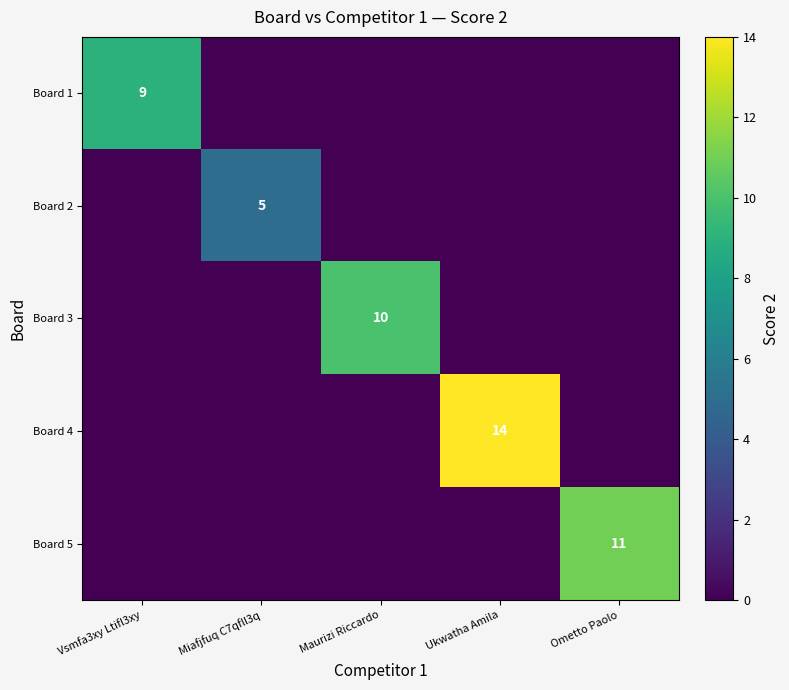

Is it true that Board 1 equals 9 at Vsmfa3xy Ltifl3xy?

True